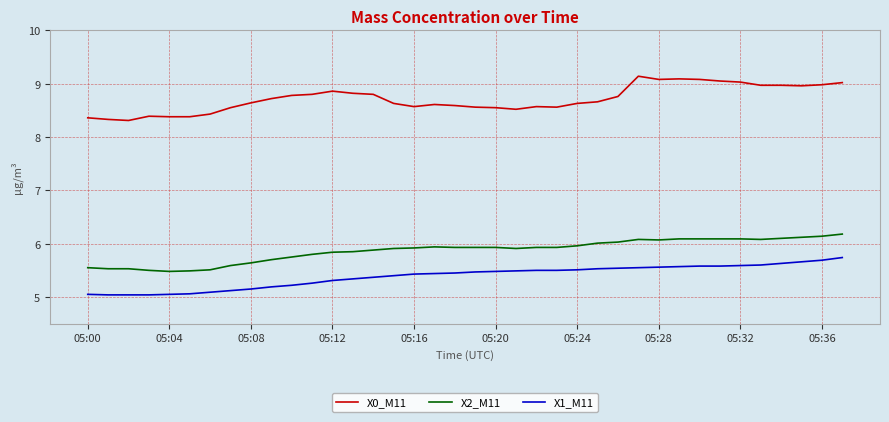

What is the highest value of the X0_M11 series?

9.1